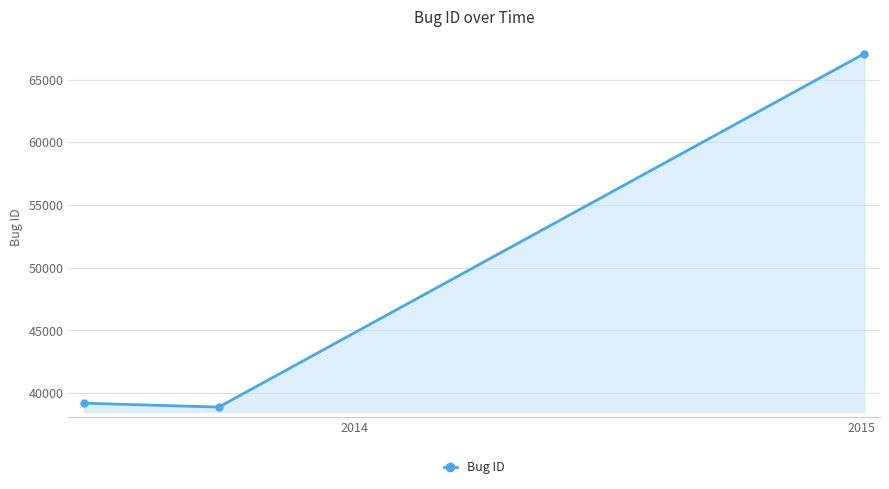

What is the value of the 1st point from the left?

39203